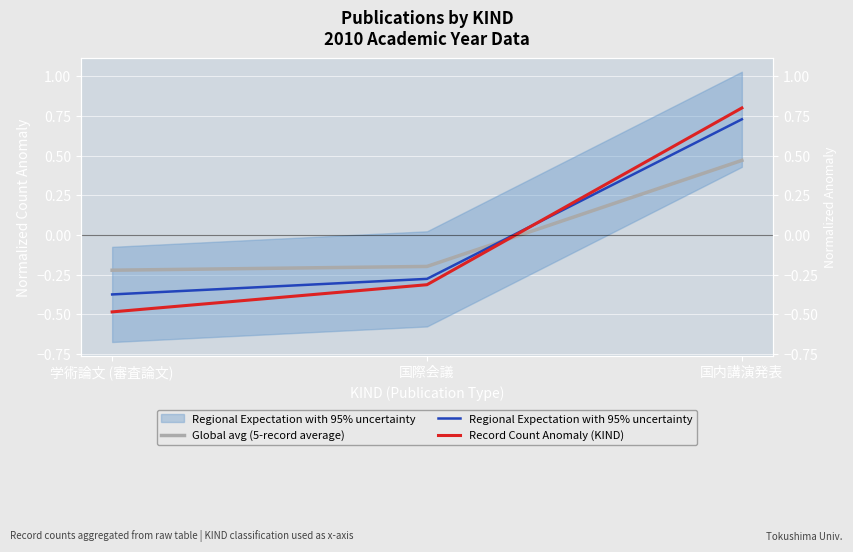

List the labels in order of Global avg (5-record average) value, largest first.

国内講演発表, 国際会議, 学術論文 (審査論文)